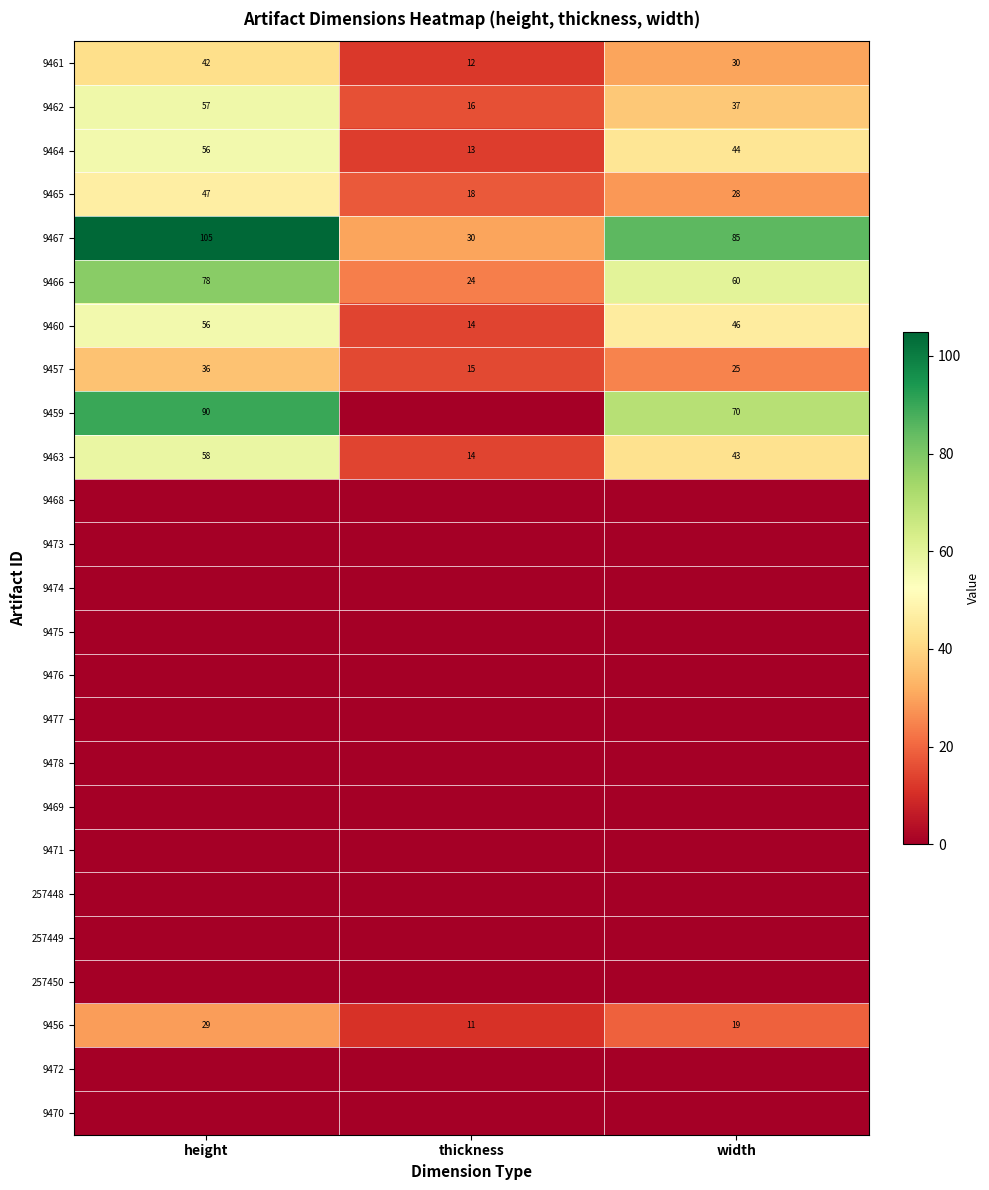

Which category has the highest value in the 9467 series?

height